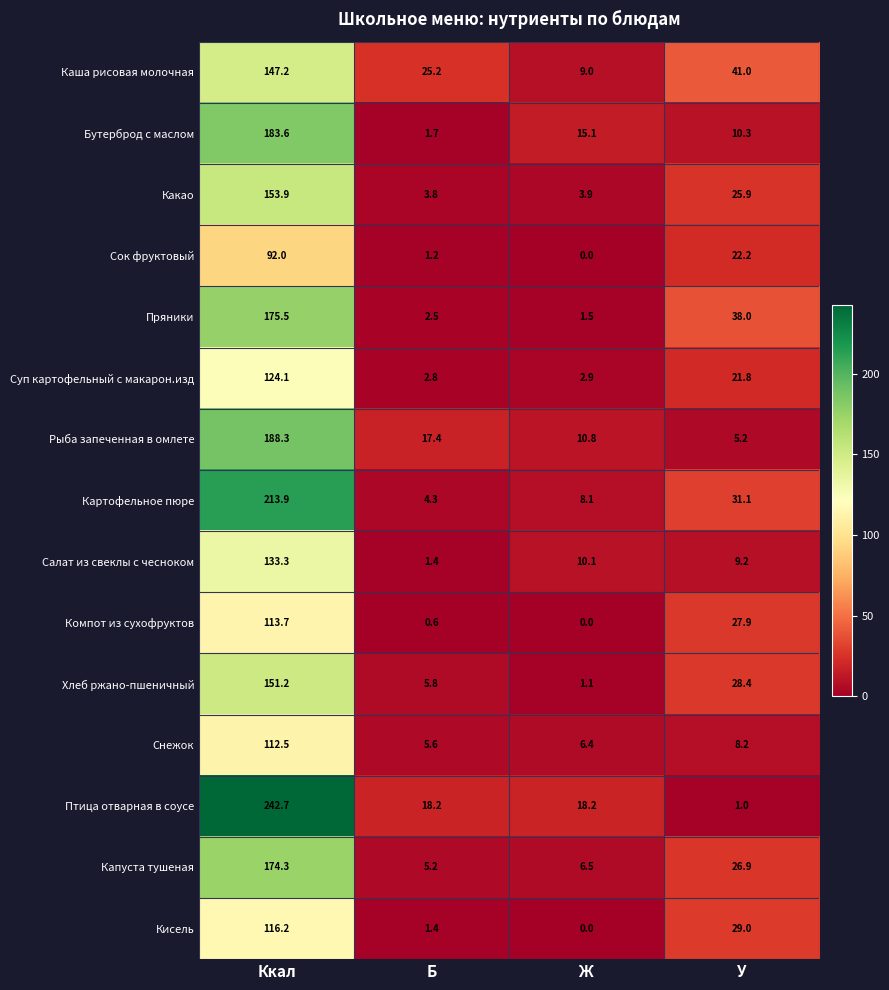

Where does the Сок фруктовый series first go above 22?

Ккал